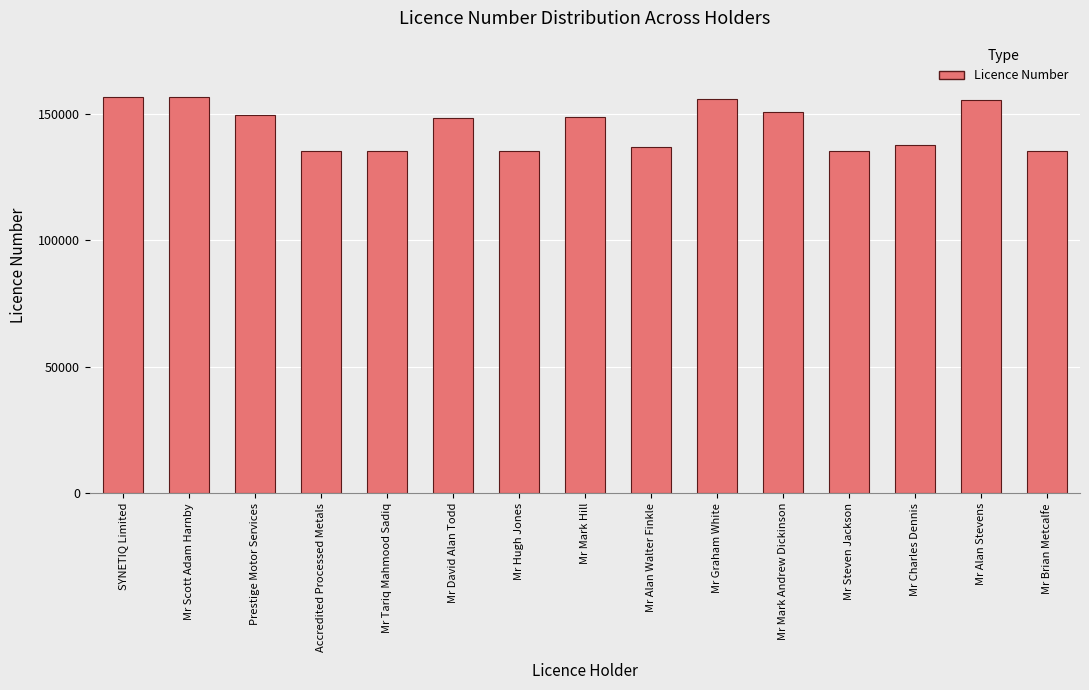

Approximately how many times larger is the value at Mr Graham White compared to Mr Mark Andrew Dickinson?

1.0